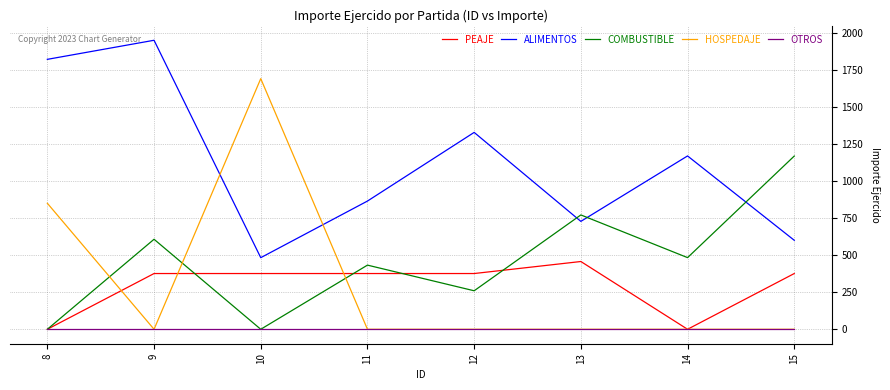

What is the approximate value of HOSPEDAJE at 10?

1690.0